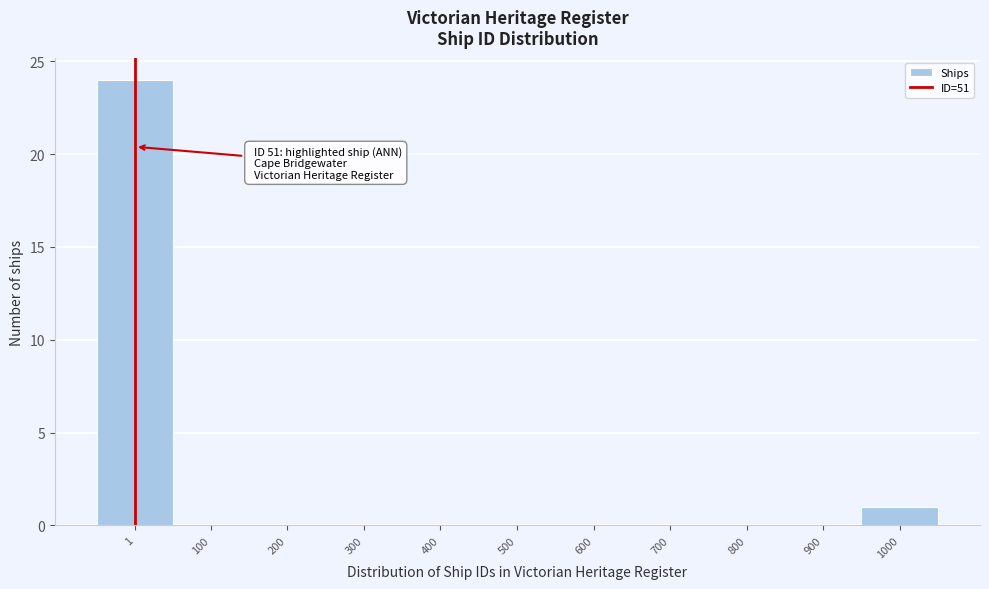

Reading right to left, extract all data points from this chart.

1000=1	900=0	800=0	700=0	600=0	500=0	400=0	300=0	200=0	100=0	1=24